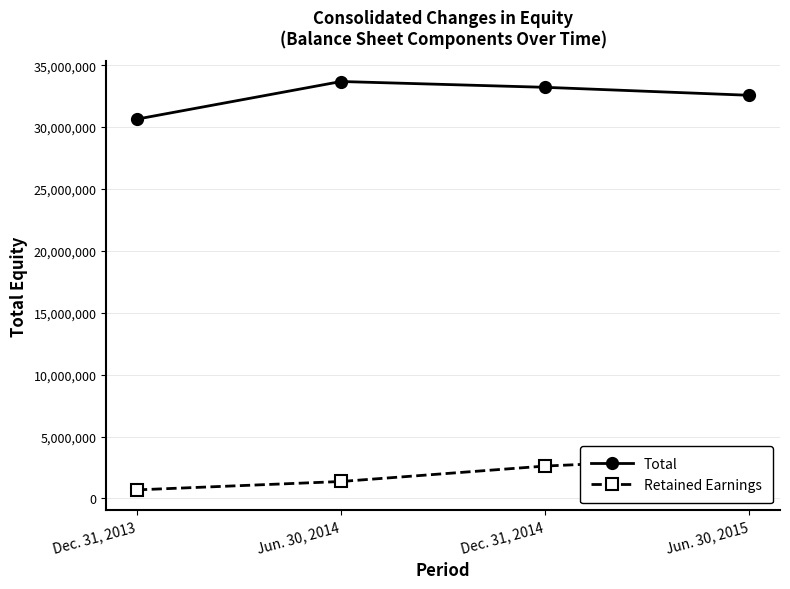

At which label is Total closest to 32160542?

Jun. 30, 2015